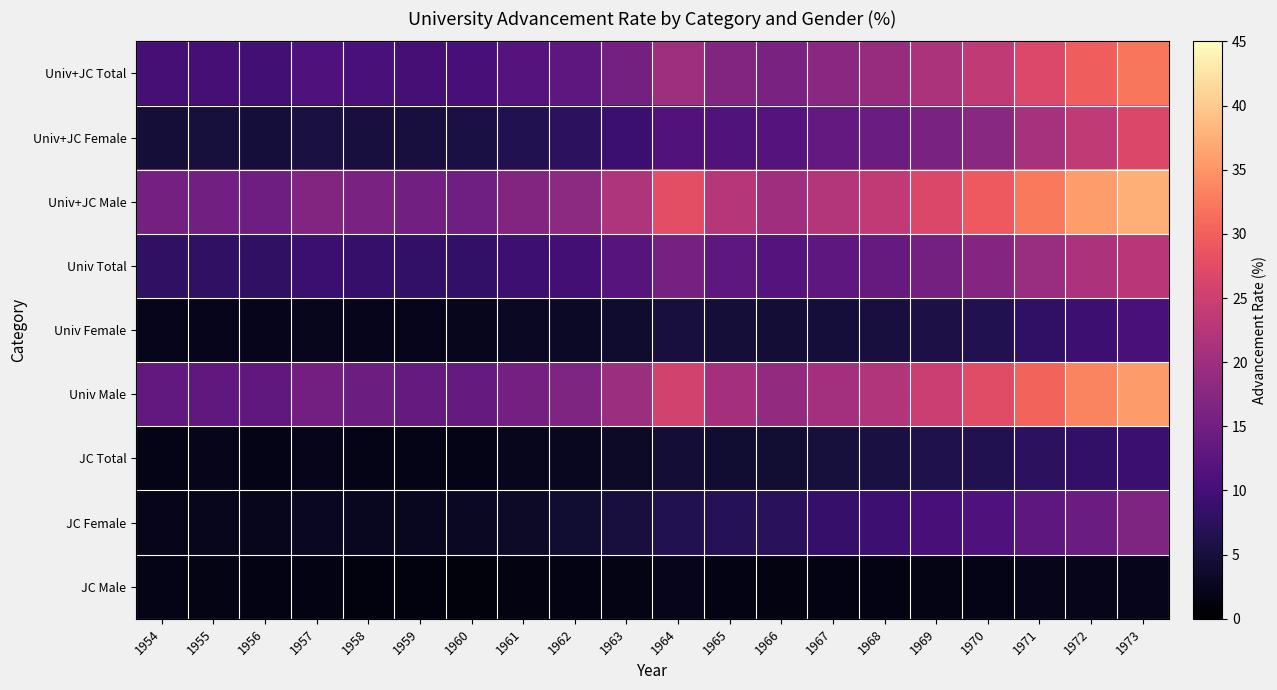

What is the greatest value displayed?

37.5